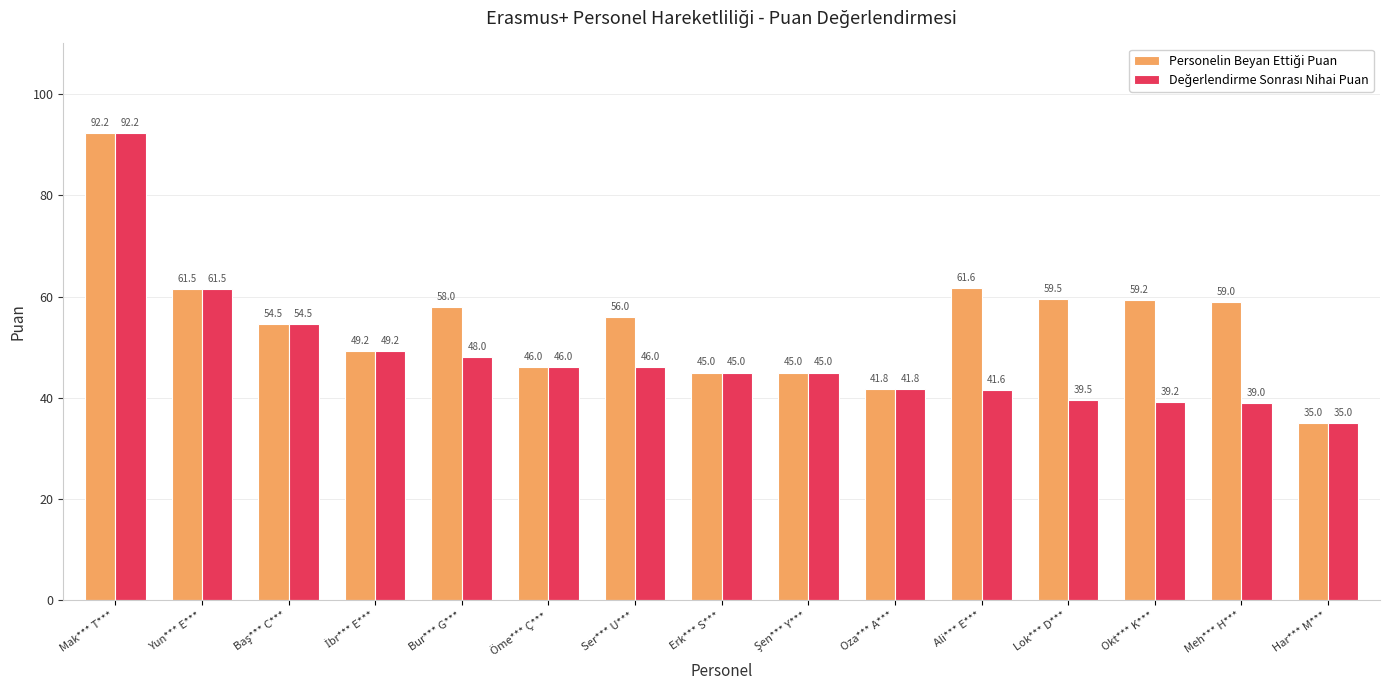

Which label corresponds to the smallest value in the chart?

Har*** M***